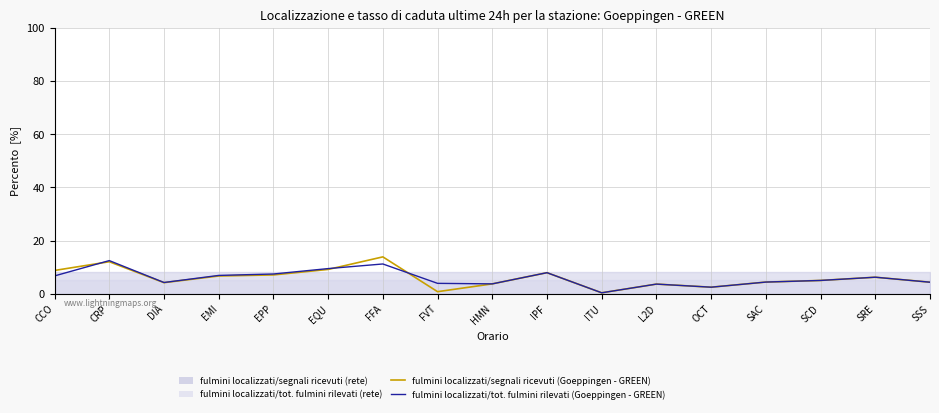

How many values in the fulmini localizzati/tot. fulmini rilevati (Goeppingen - GREEN) series are below 4?

5